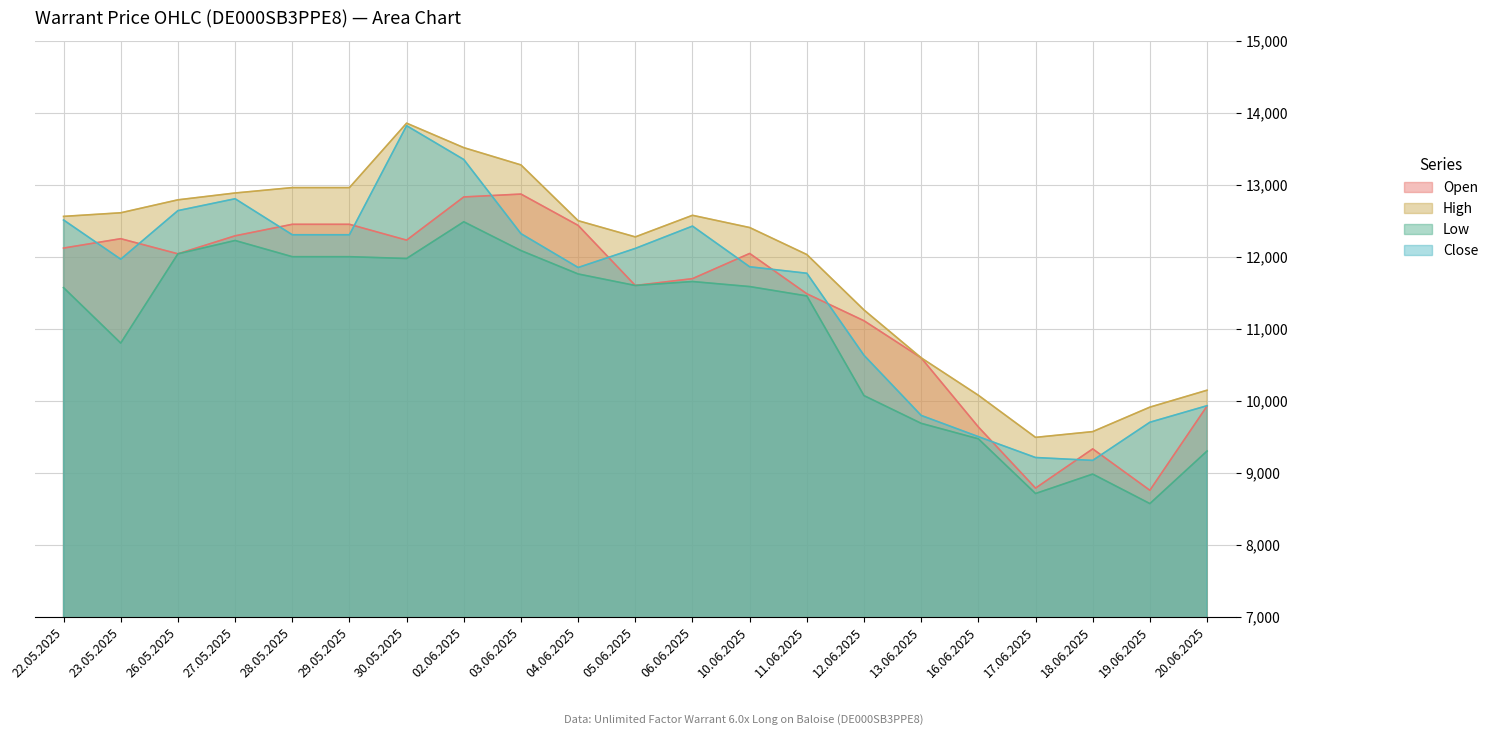

Is it true that Open equals 11110 at 12.06.2025?

True